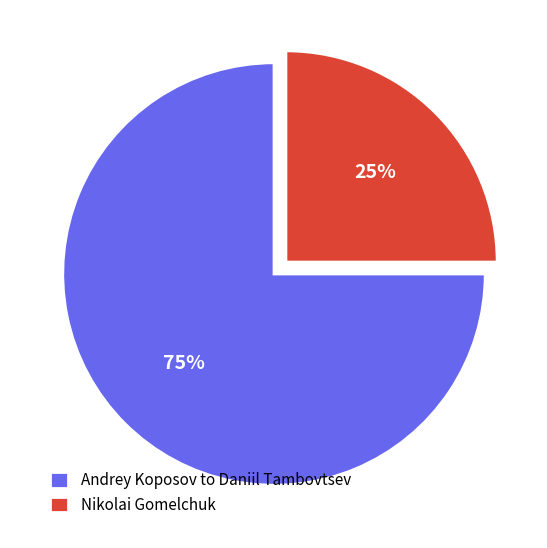

What is the ratio of the value at Andrey Koposov to Daniil Tambovtsev to the value at Nikolai Gomelchuk?

3.0